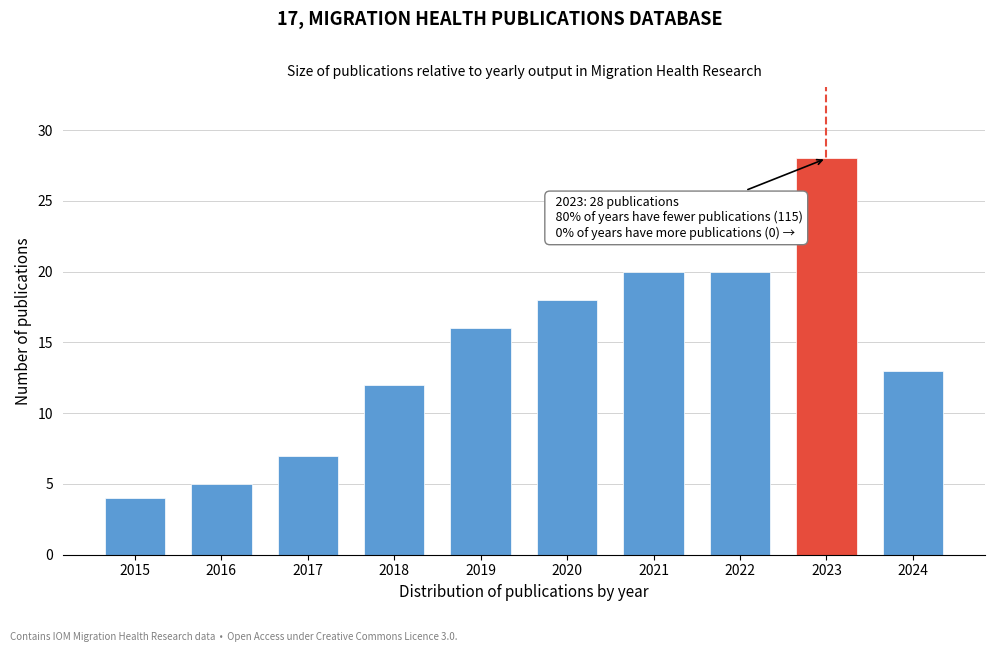

Reading left to right, what are all the values shown in this chart?

4	5	7	12	16	18	20	20	28	13